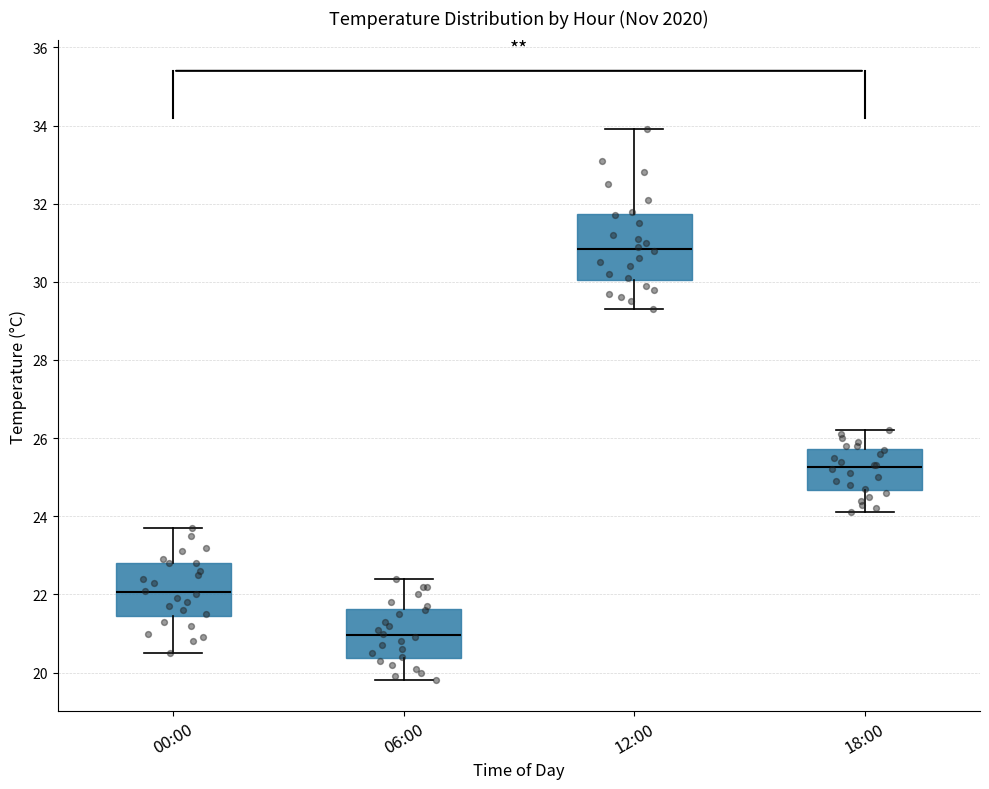

Reading left to right, transcribe this box plot: for each box, give where its median line is, the range the box spans, and where its two whiskers end, as read against the y-axis. The values are not printed on the chart, so give them approximately, as read against the axis.

00:00: median 22.0, box 21.4 to 22.8, whiskers 20.6 to 23.8
06:00: median 21.0, box 20.4 to 21.6, whiskers 19.8 to 22.4
12:00: median 30.8, box 30.0 to 31.8, whiskers 29.4 to 34.0
18:00: median 25.2, box 24.6 to 25.8, whiskers 24.2 to 26.2